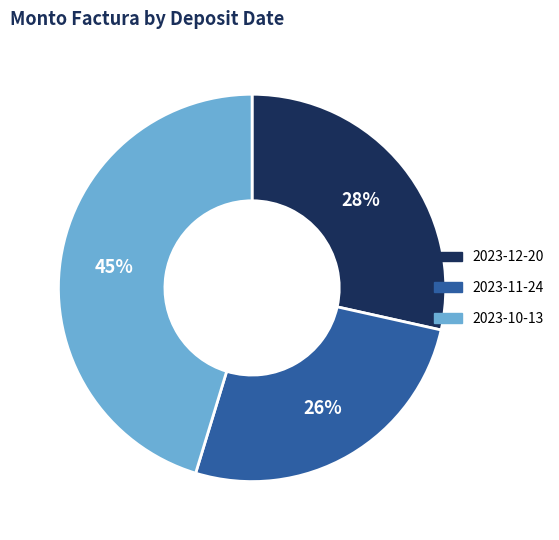

Does 2023-12-20 account for over 50% of the chart?

No